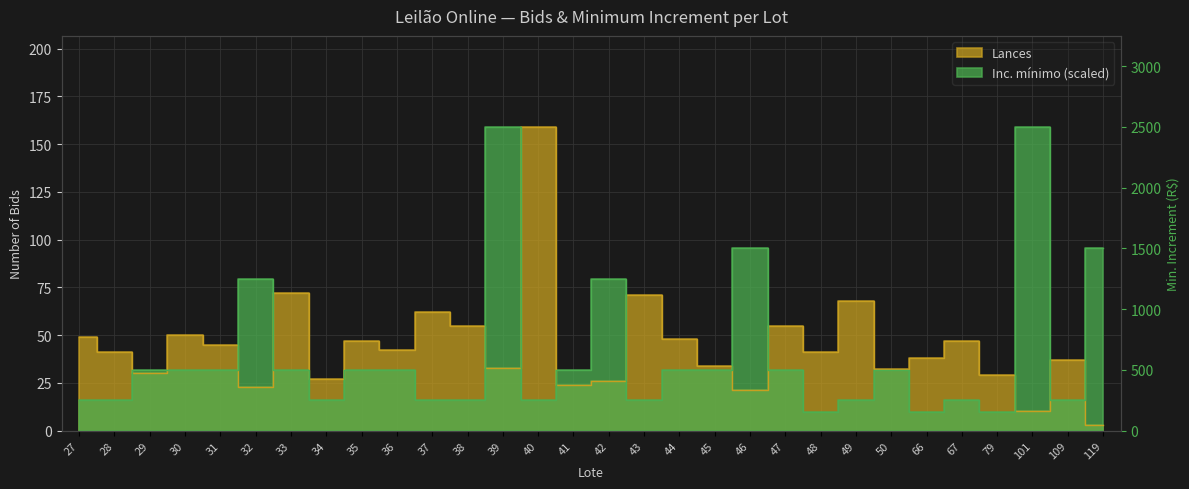

What is the minimum value for Inc. mínimo?

9.5